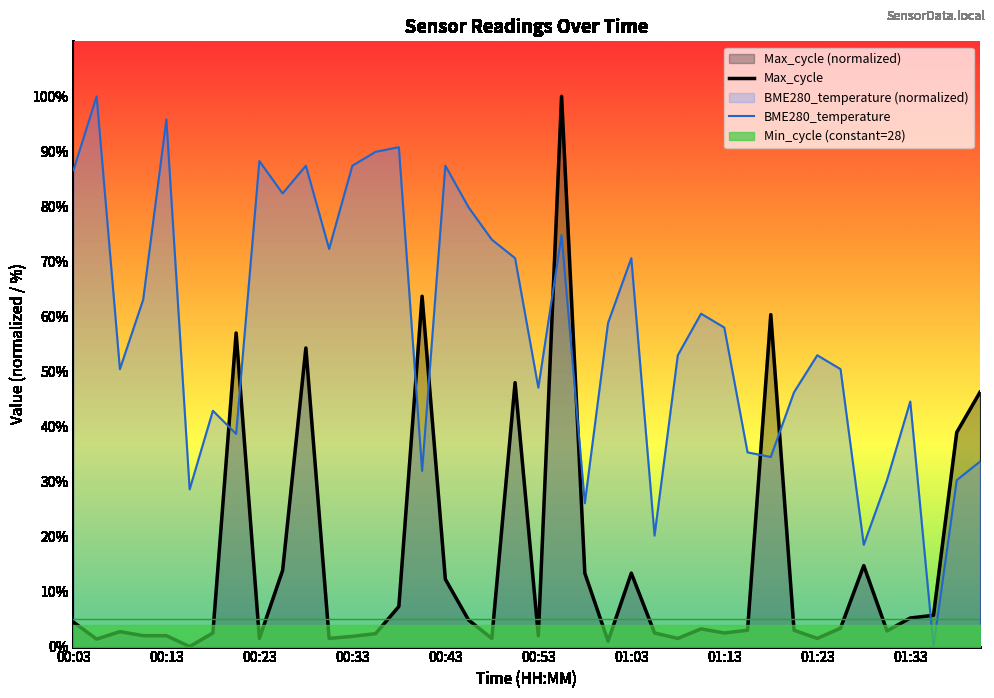

What is the total value across all series at 34?

33.2